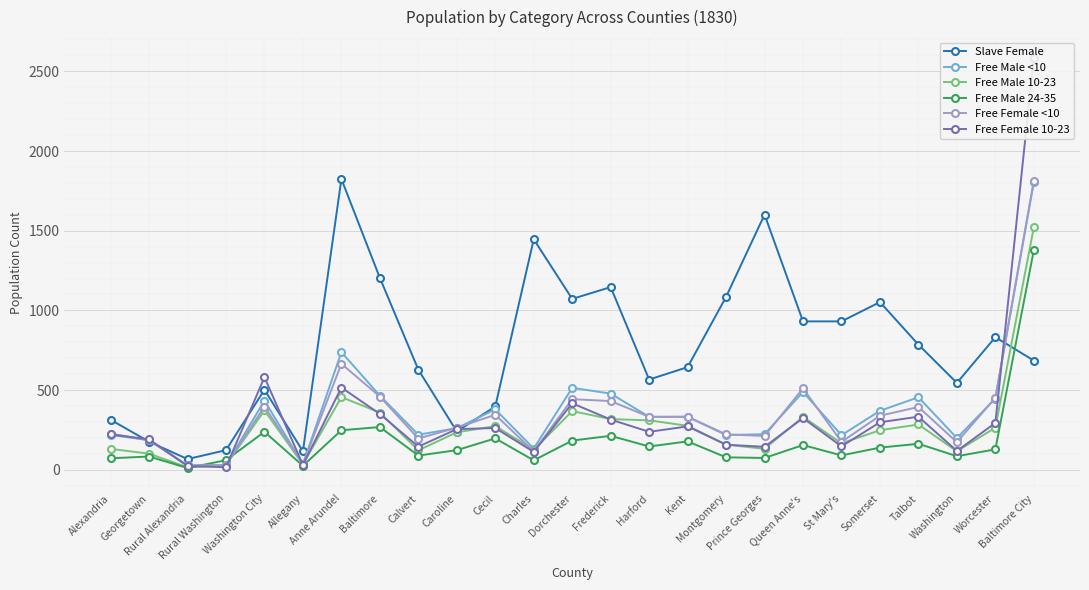

The Free Male 10-23 series shows 605 at Anne Arundel. True or false?

False